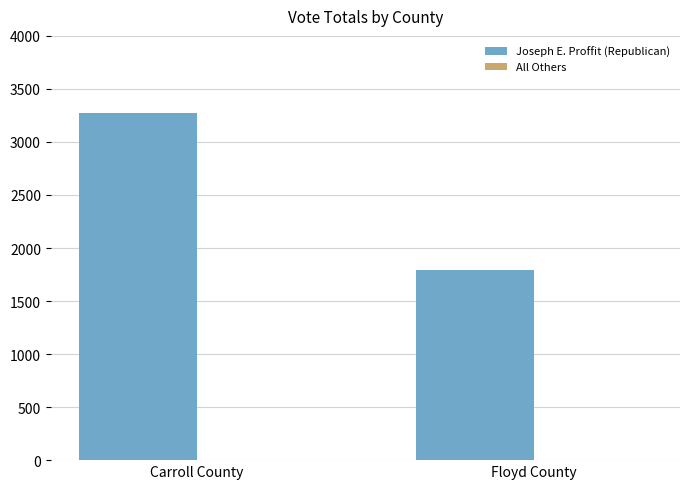

What is the smallest value displayed?

1789